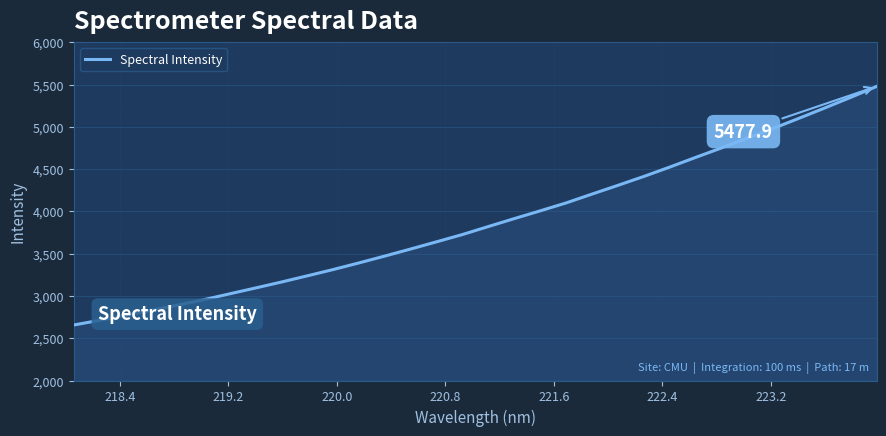

What is the smallest value displayed?

2656.3